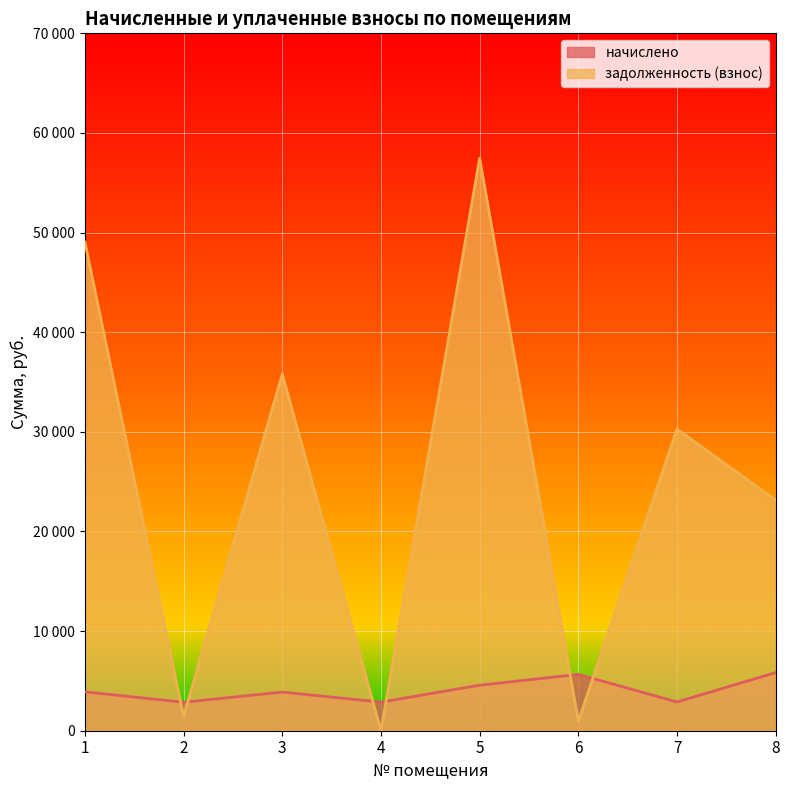

At which label is задолженность (взнос) closest to 28736?

7